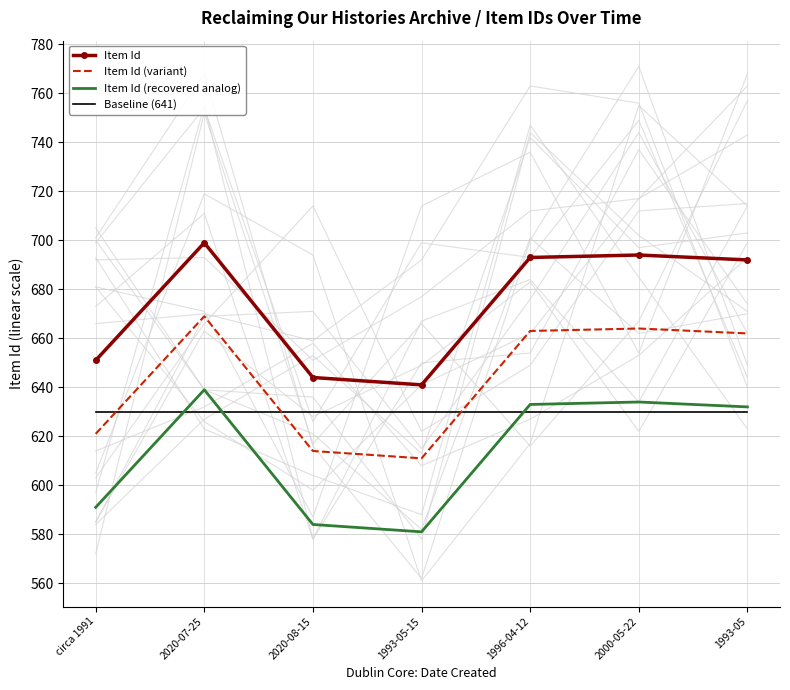

What is the total value across all series at circa 1991?

2493